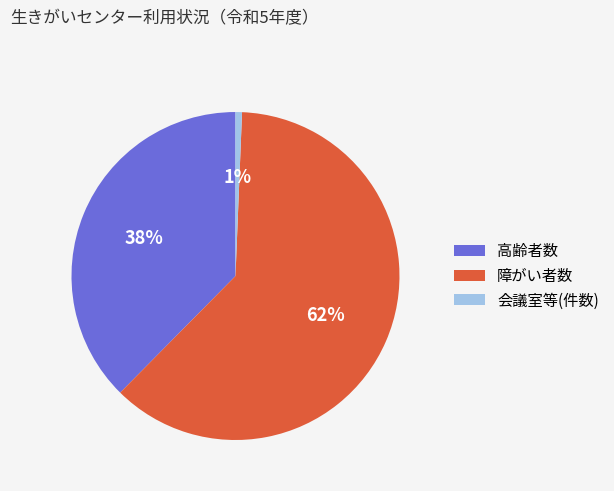

Which category has the biggest portion of the pie?

障がい者数